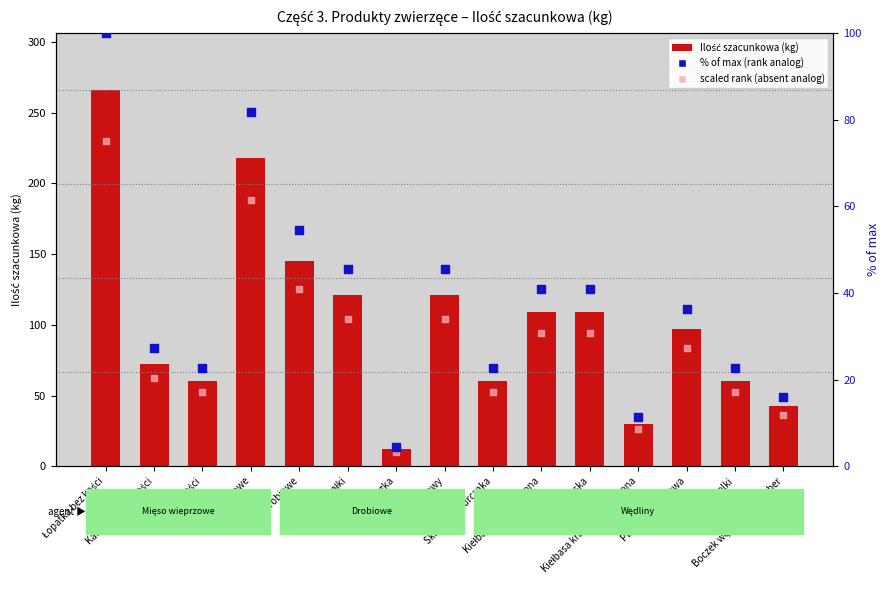

Which series contains the lowest Y value?

scaled rank (absent)